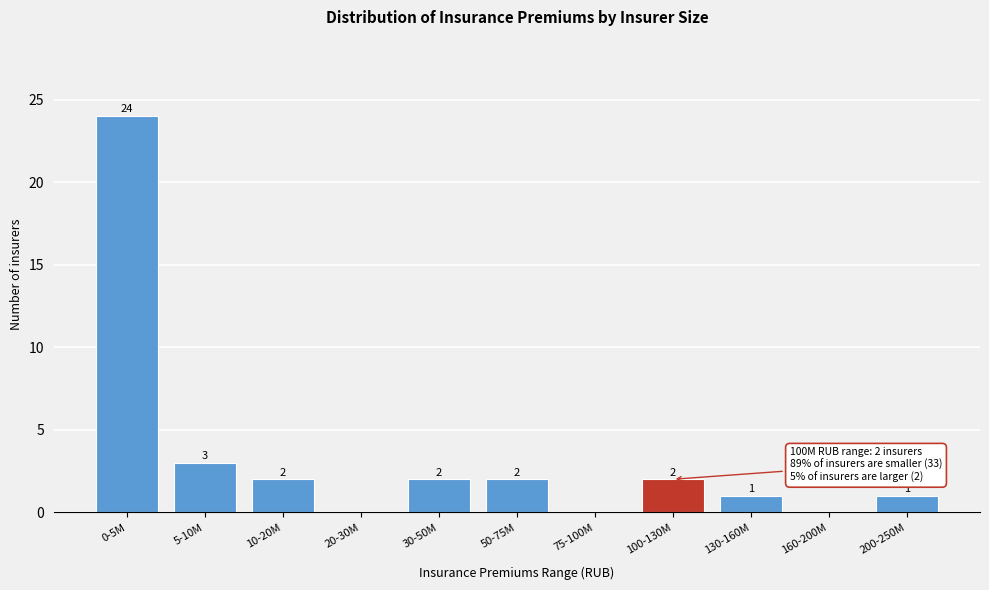

Reading left to right, extract all data points from this chart.

0-5M=24	5-10M=3	10-20M=2	20-30M=0	30-50M=2	50-75M=2	75-100M=0	100-130M=2	130-160M=1	160-200M=0	200-250M=1